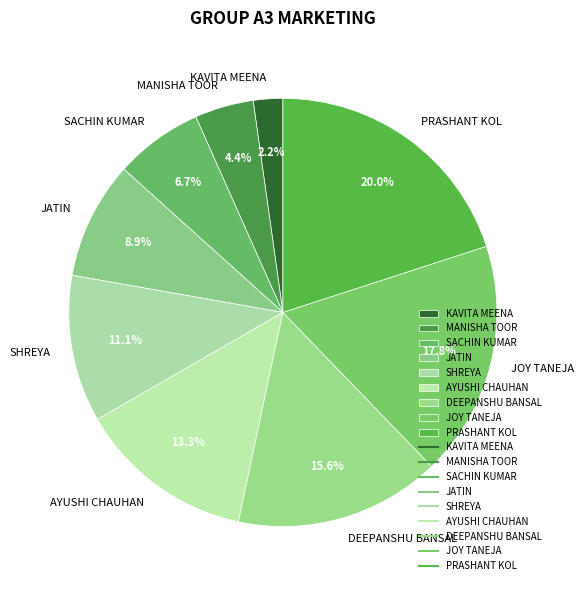

What is the ratio of the value at SACHIN KUMAR to the value at AYUSHI CHAUHAN?

0.5